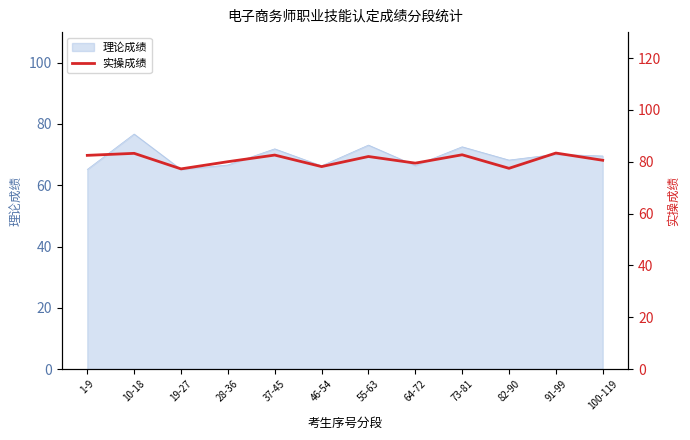

Where is the first local maximum?

10-18